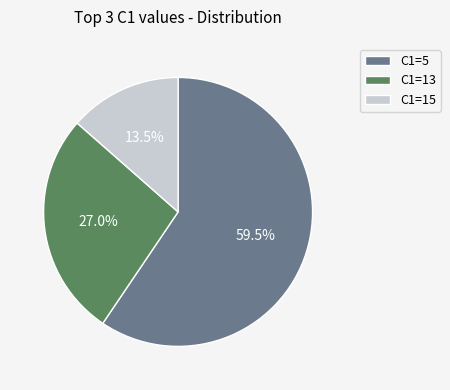

How much of the chart is everything except C1=5?

40.5%